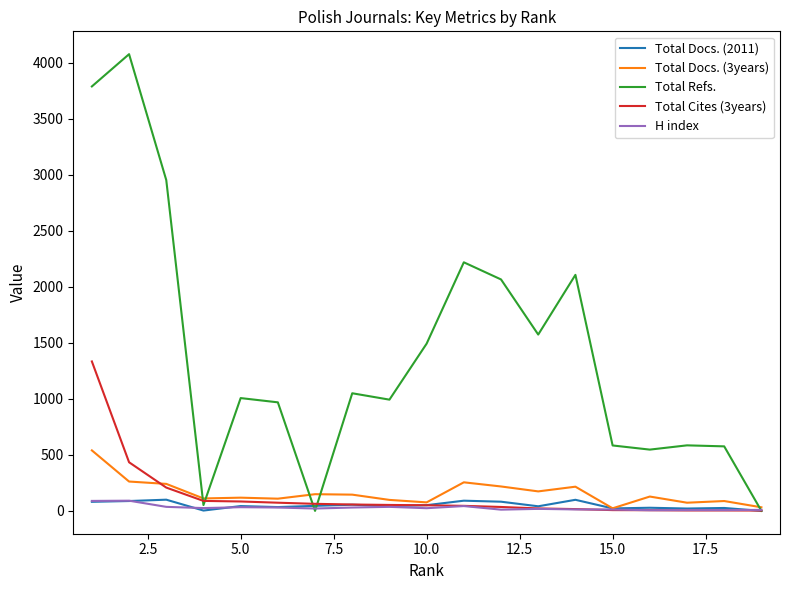

What is the difference between the maximum and minimum values in the Total Cites (3years) series?

1331